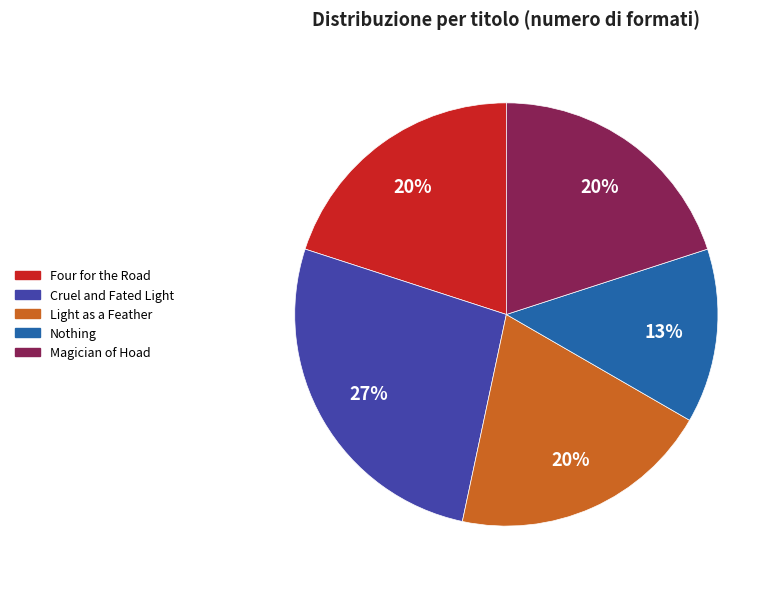

What percentage is the Four for the Road slice, to the nearest percent?

20%